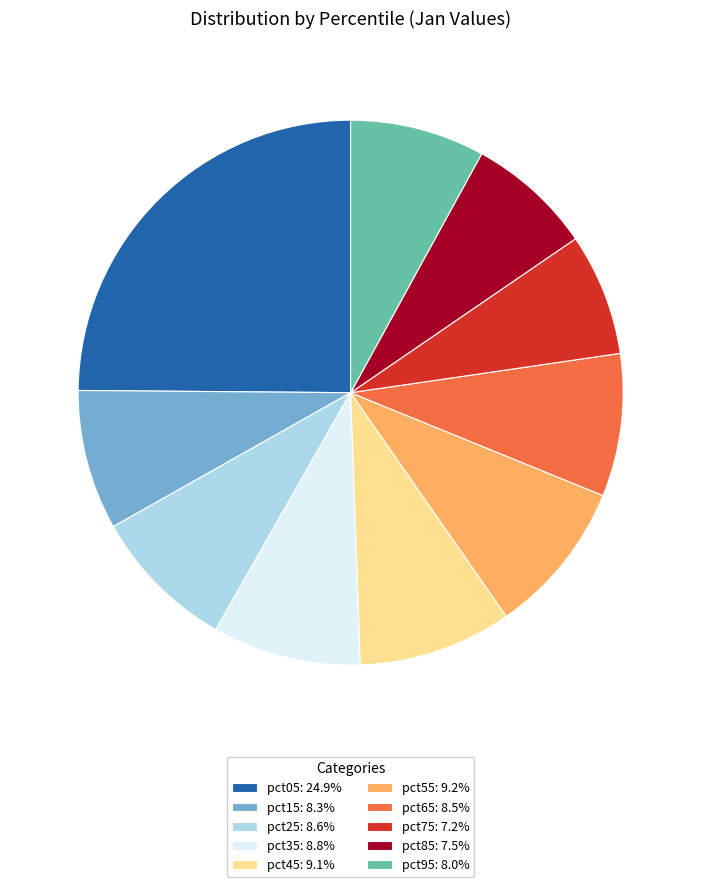

Does any single category account for the majority?

No